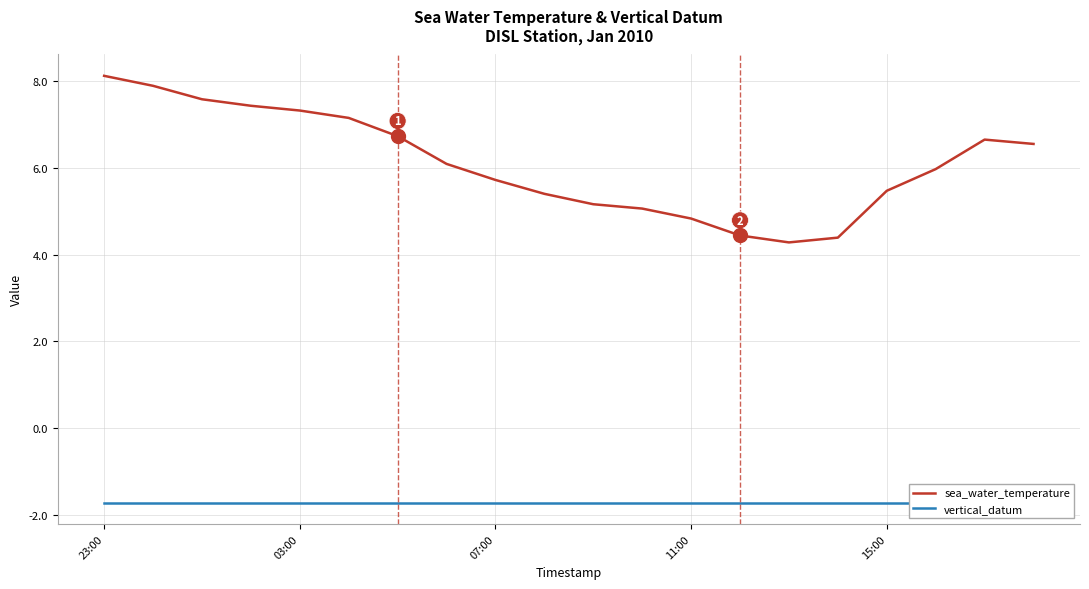

At how many categories does at least one series exceed 5?

16